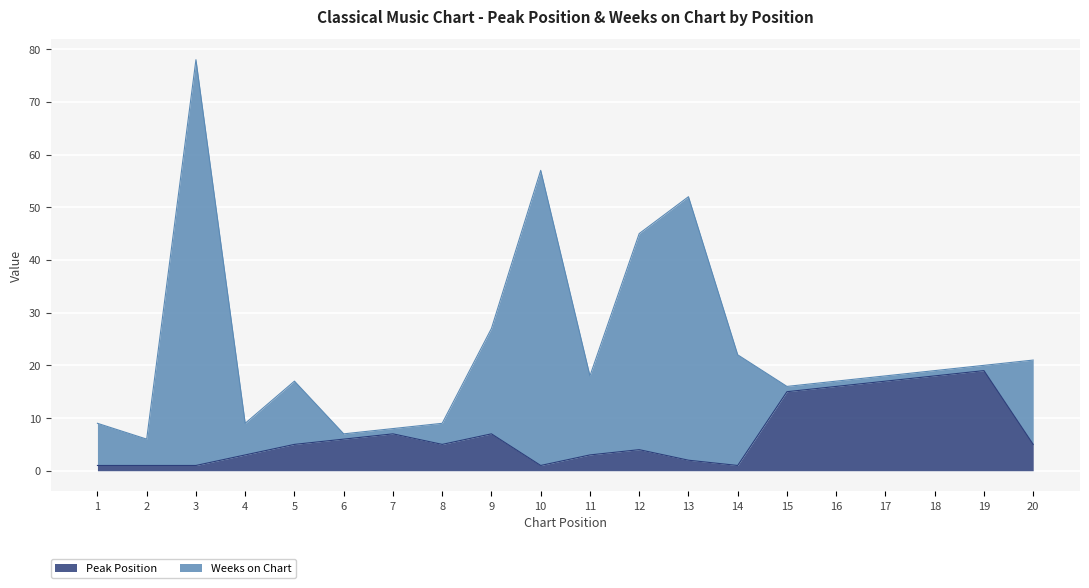

What is the smallest value displayed?

1